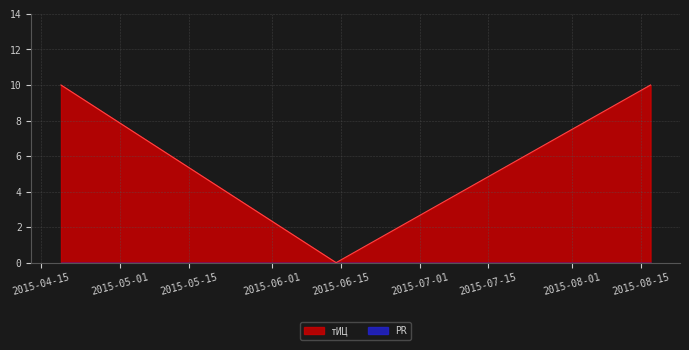

List the labels in order of value, smallest first.

2015-06-14, 2015-04-19, 2015-08-17